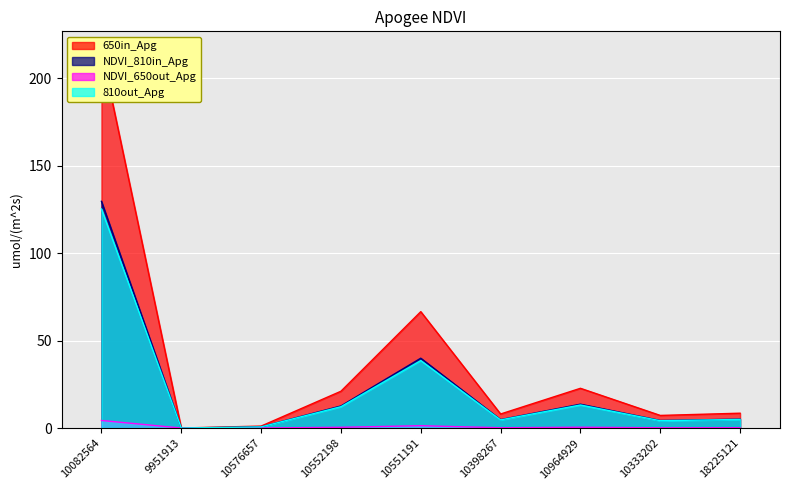

Which has a higher value, 10398267 or 10082564?

10082564